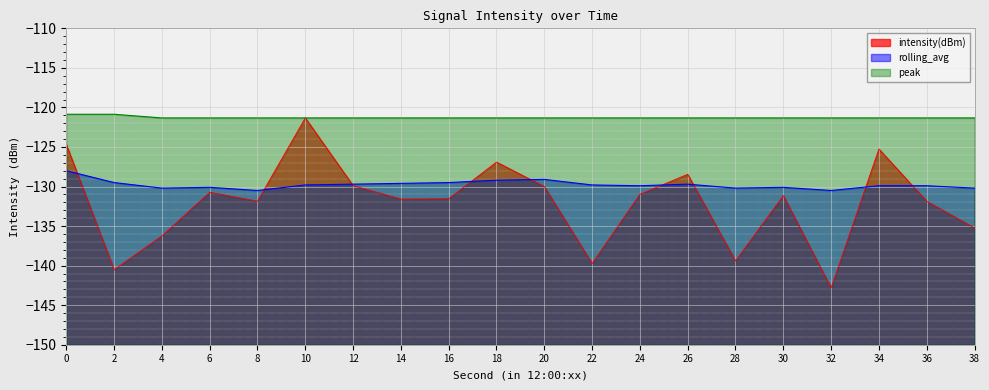

At which label is intensity(dBm) closest to -132?

36